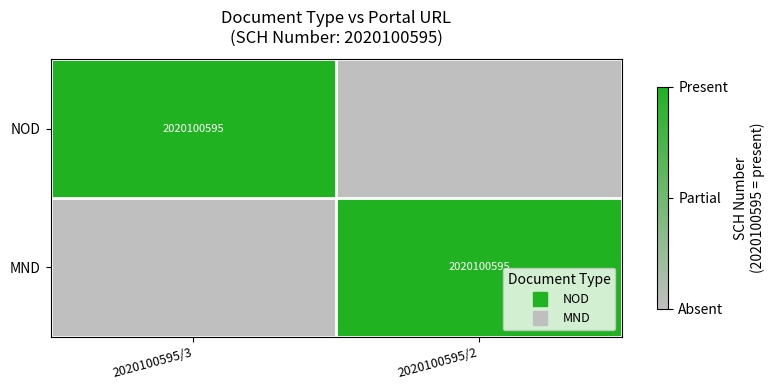

Rank the categories by MND value from lowest to highest.

2020100595/3, 2020100595/2